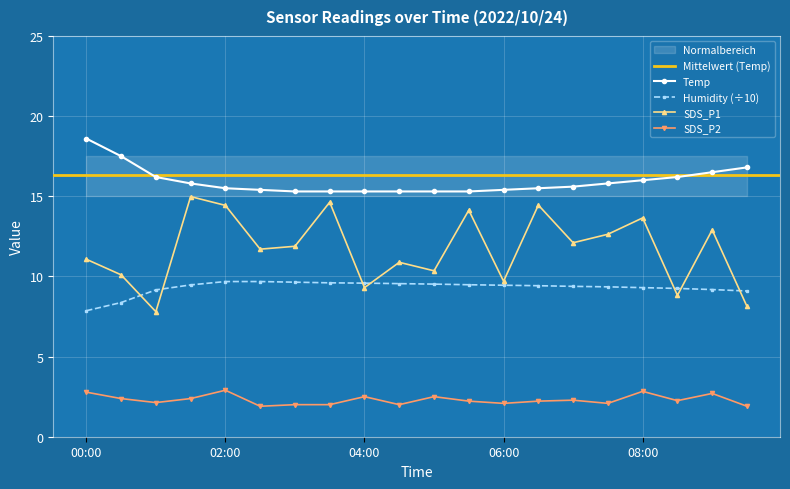

Where does the SDS_P2 series first go above 2?

00:00